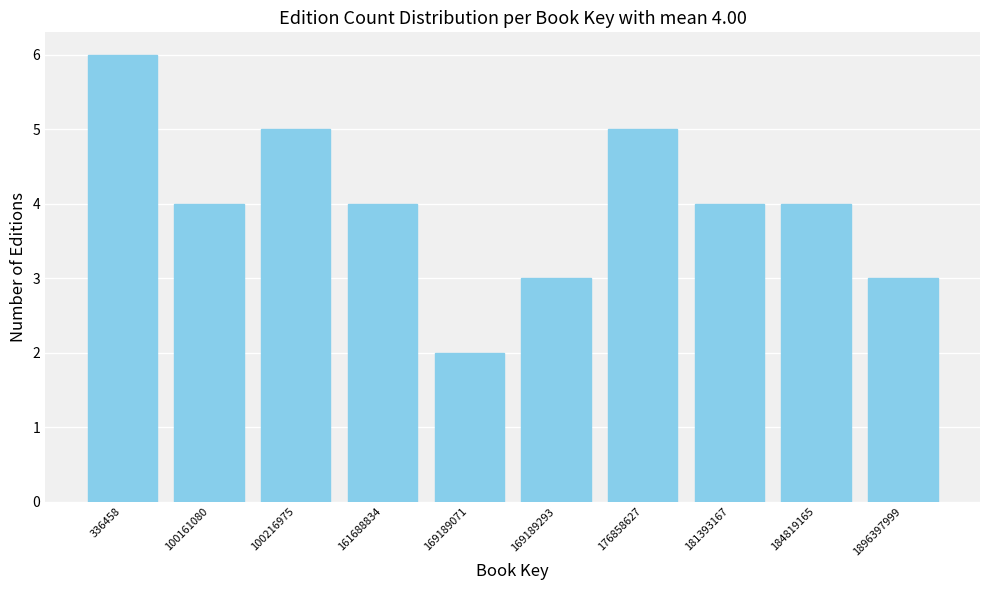

Reading left to right, what are all the values shown in this chart?

336458=6	100161080=4	100216975=5	161688834=4	169189071=2	169189293=3	176858627=5	181393167=4	184819165=4	1896397999=3